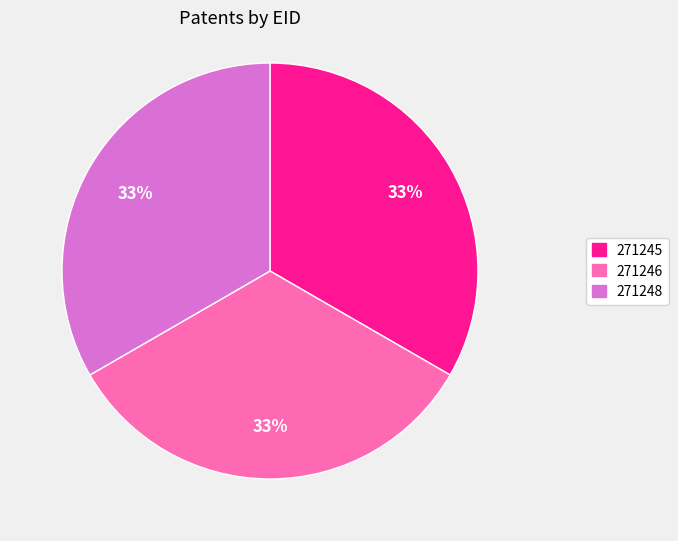

To the nearest percent, what is the combined percentage of 271245 and 271246?

67%